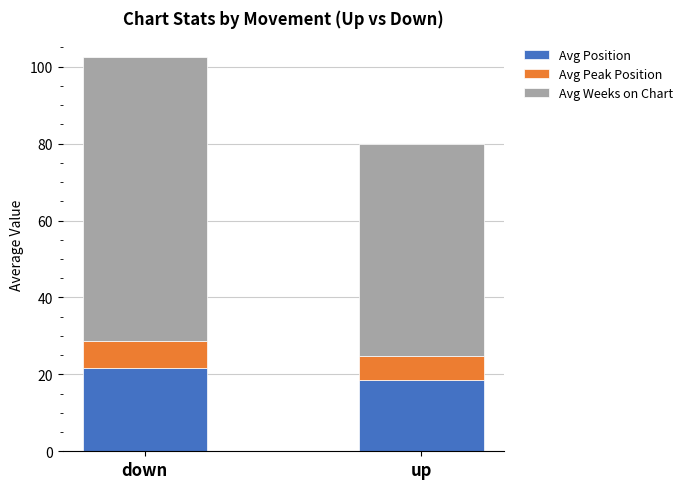

Reading left to right, transcribe the values for Avg Position.

down=21.7	up=18.5